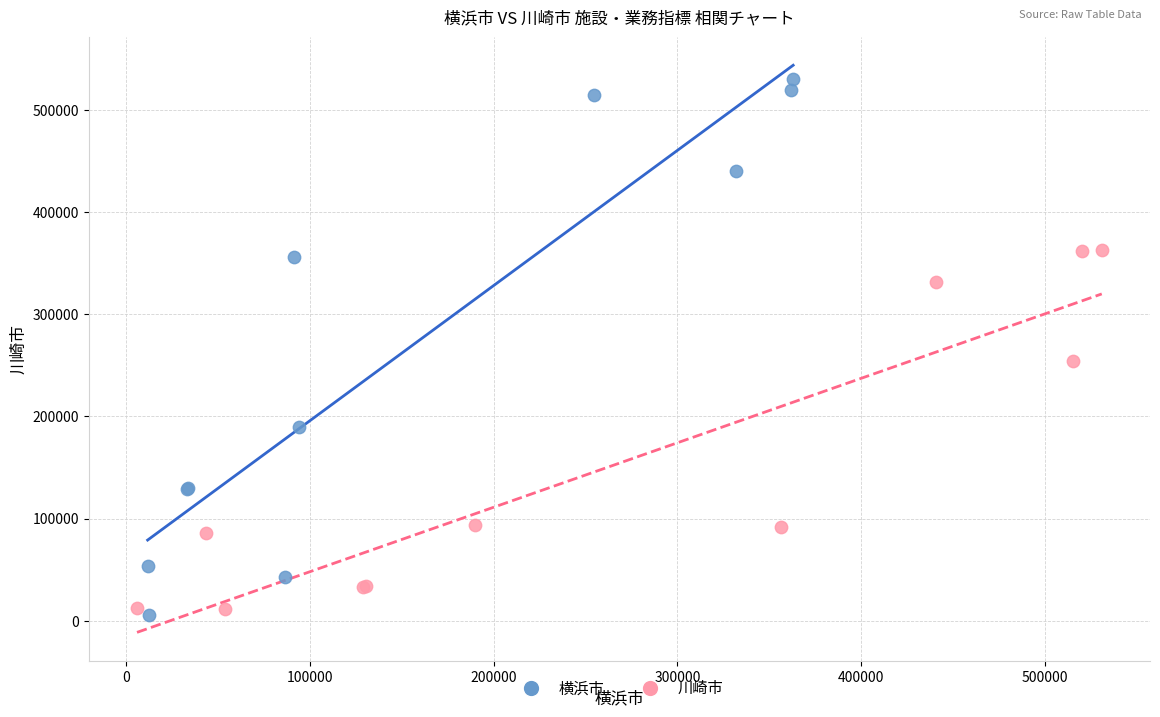

Which series has the largest Y range (max minus min)?

横浜市